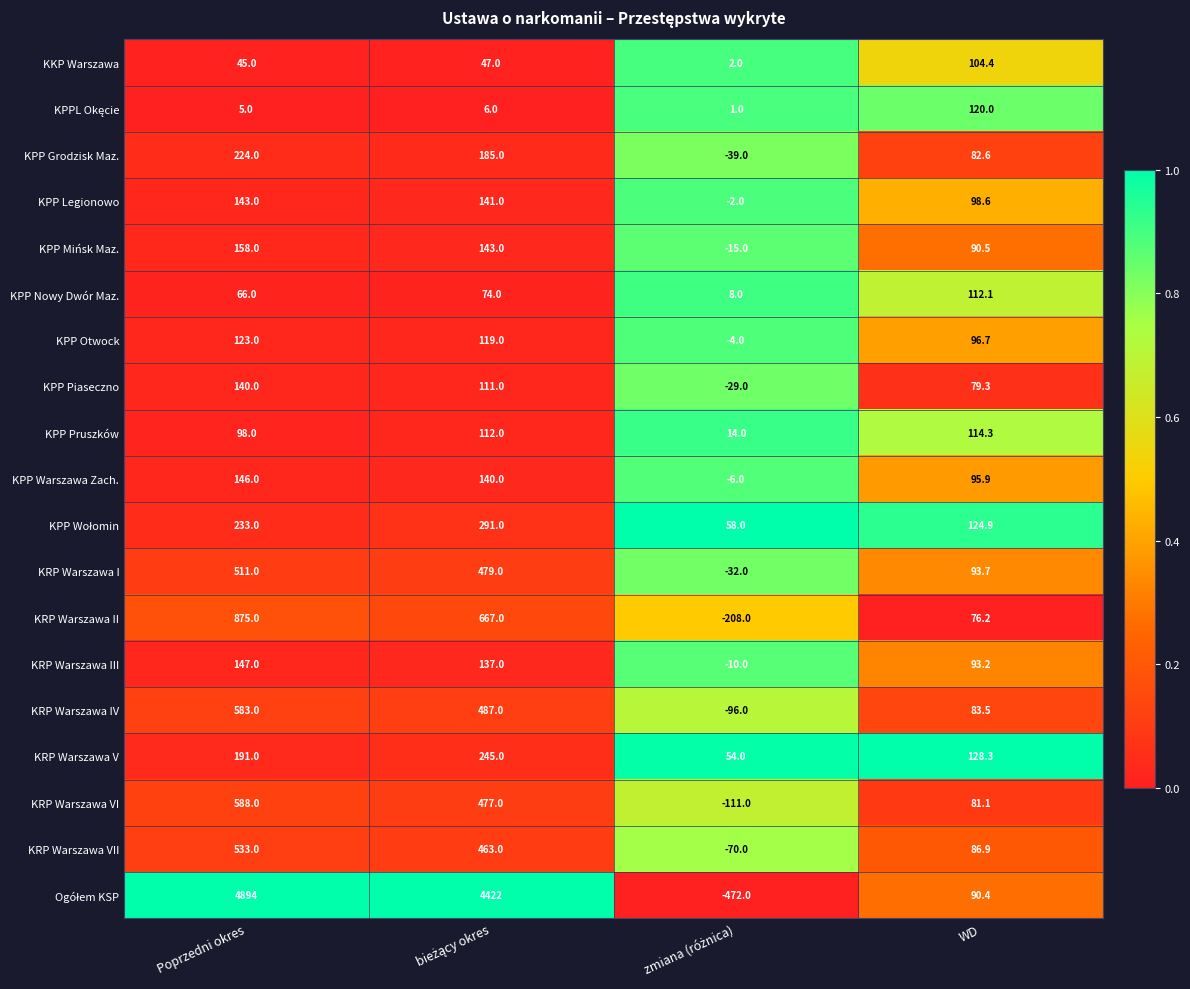

What is the sum of all KPP Warszawa Zach. values?

375.9